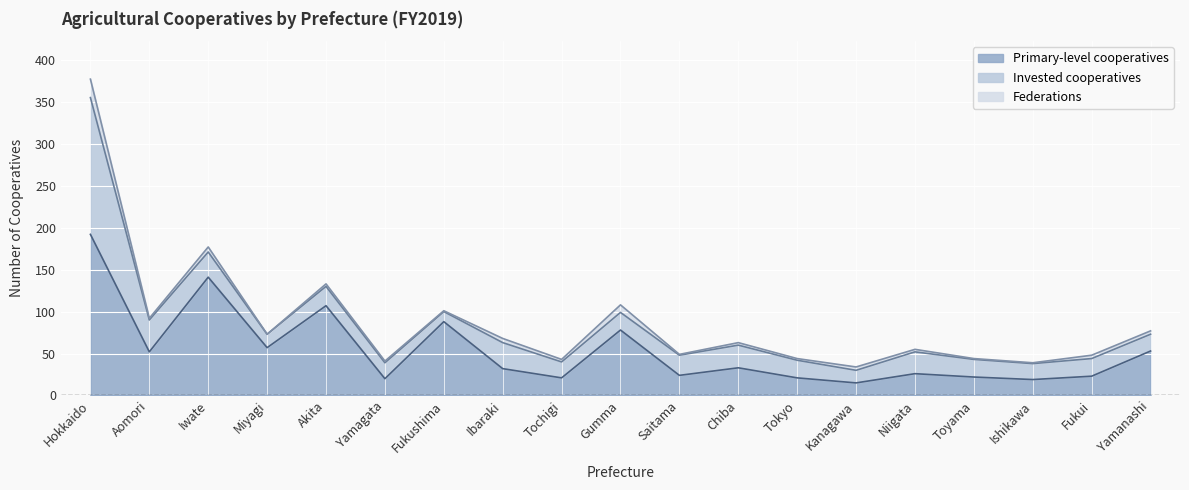

True or false: Invested cooperatives and Federations cross at least once.

False